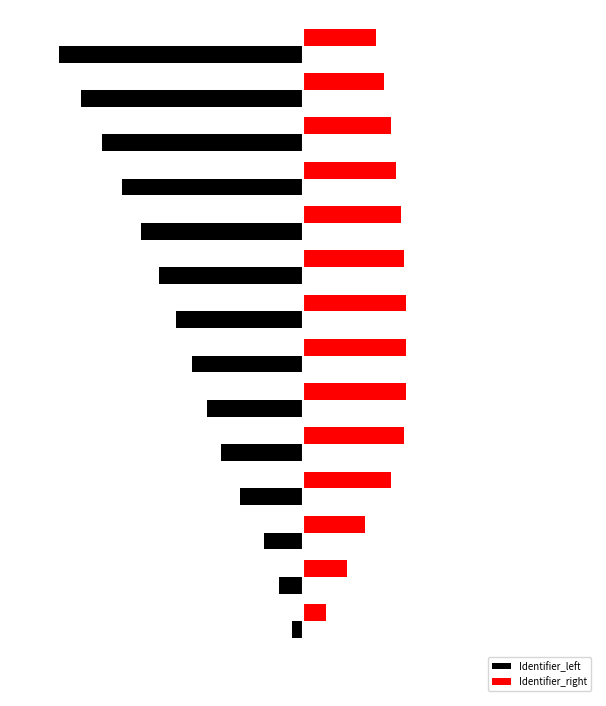

What are all the series names shown in the legend?

Identifier_left, Identifier_right